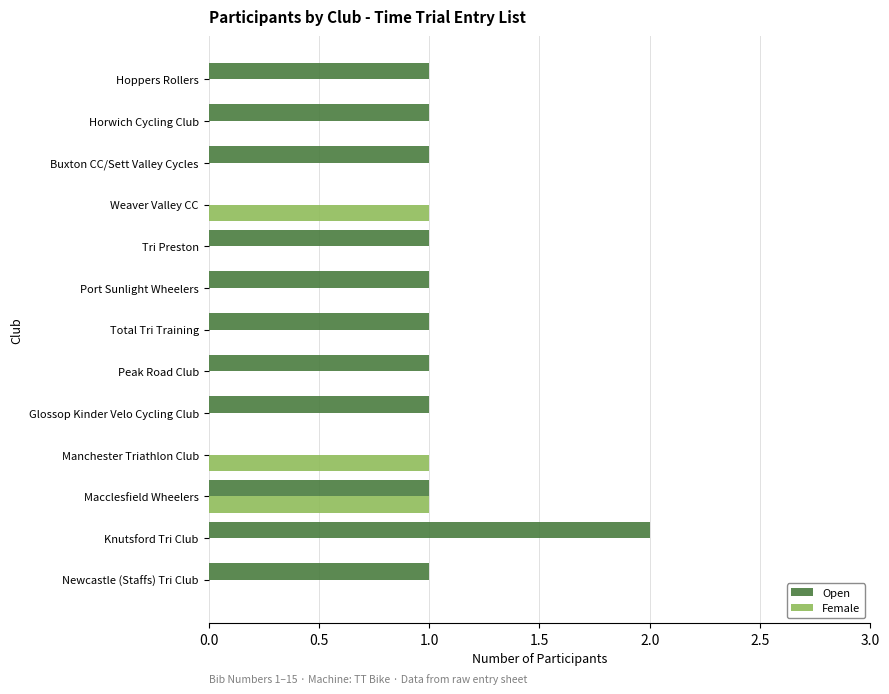

What is the sum of all Female values?

3